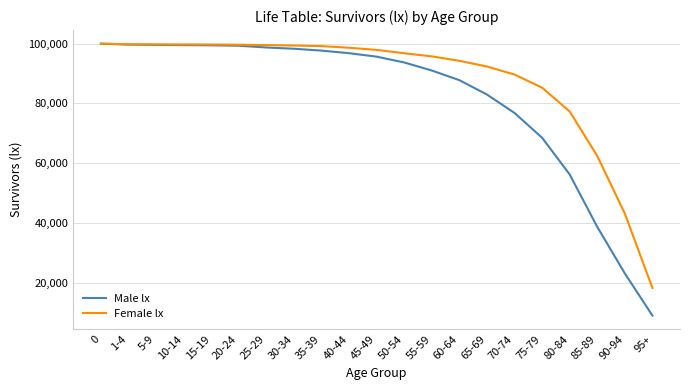

Which category has the lowest value across all series?

95+